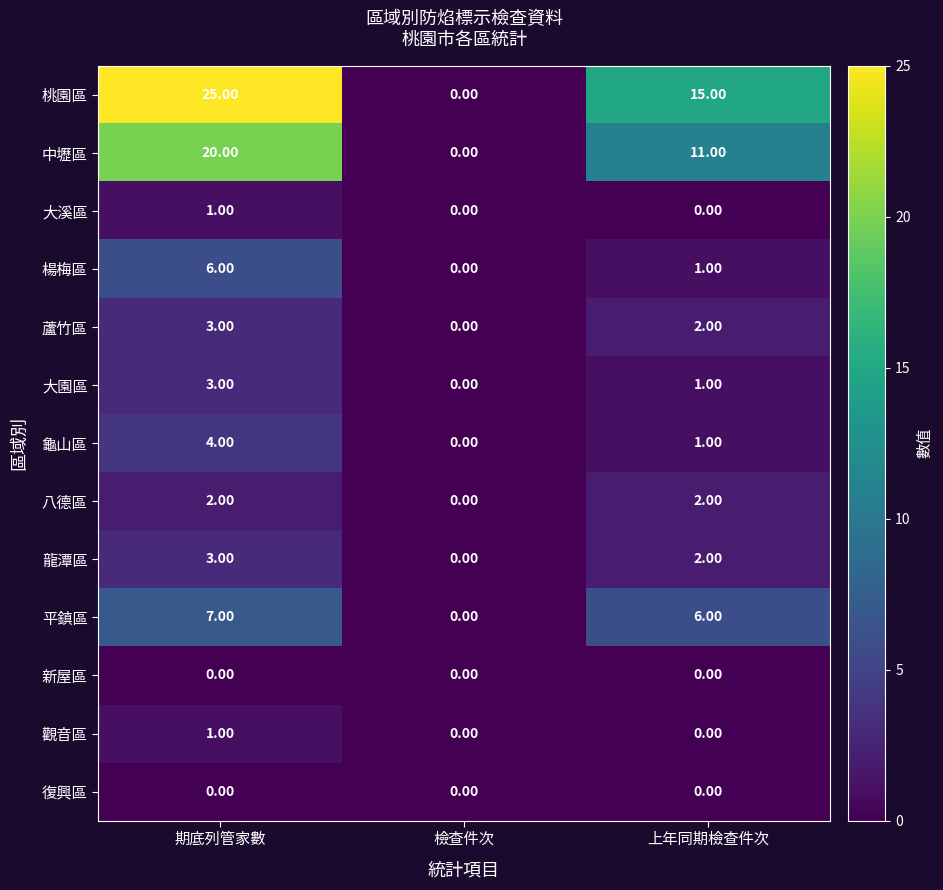

Which series has the widest spread of values?

桃園區